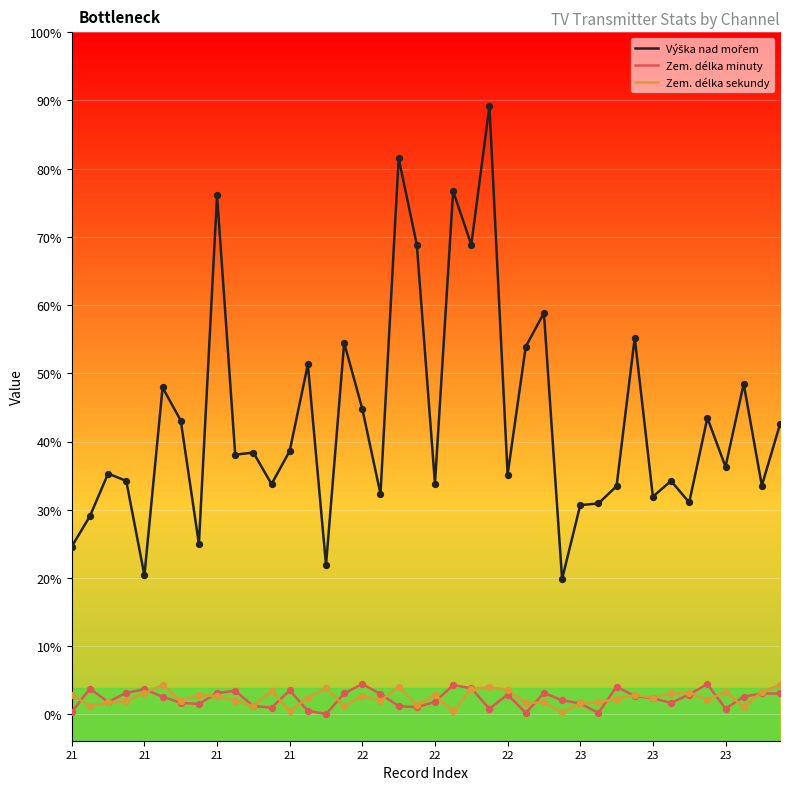

Is this an area chart (filled region under the line)?

No